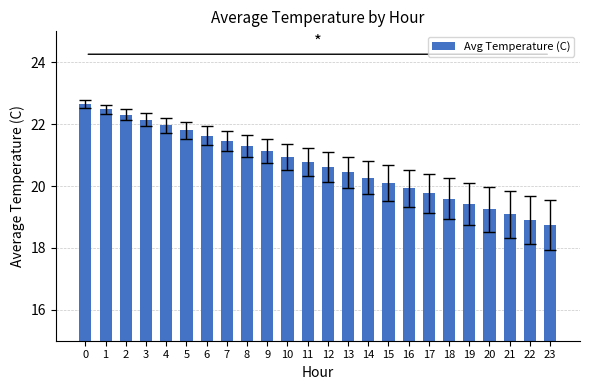

What is the smallest value displayed?

18.7